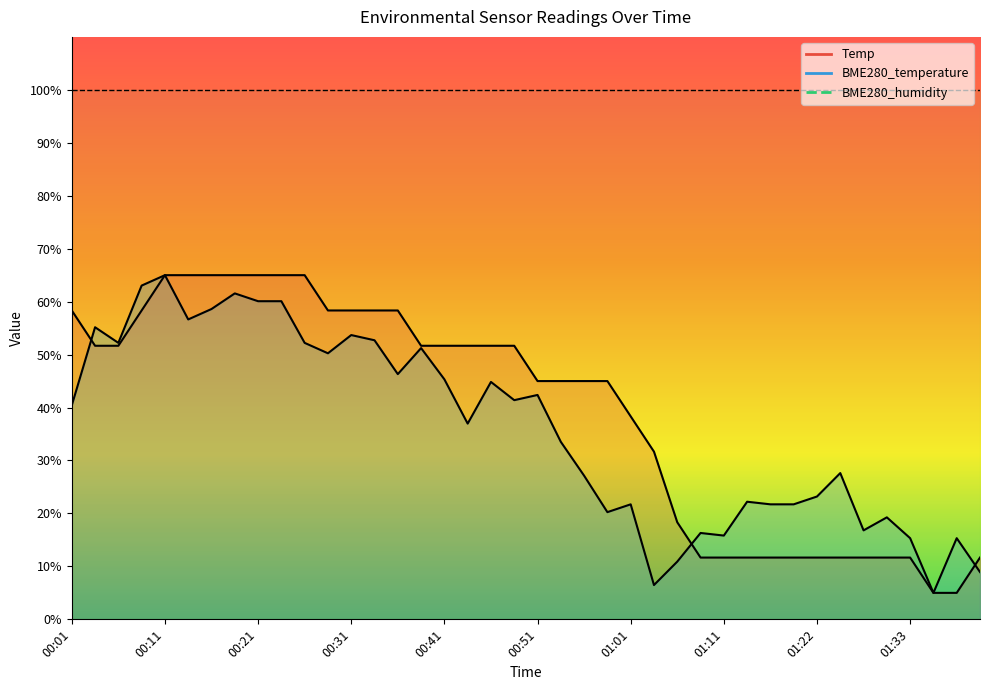

Which series has the largest total across all categories?

Temp